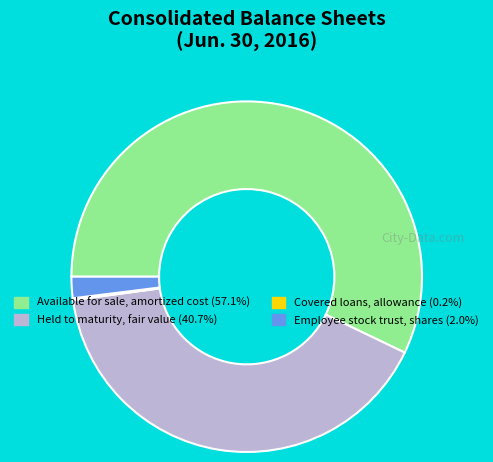

Between Available for sale, amortized cost and Held to maturity, fair value, which is larger?

Available for sale, amortized cost